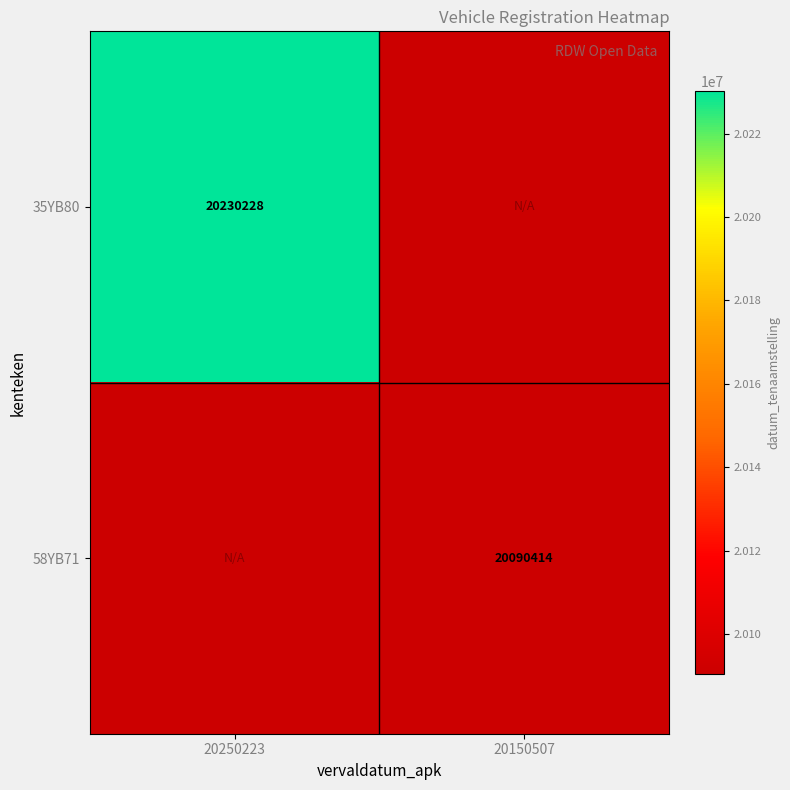

True or false: 58YB71 has a value of 20090414 at 20150507.

True